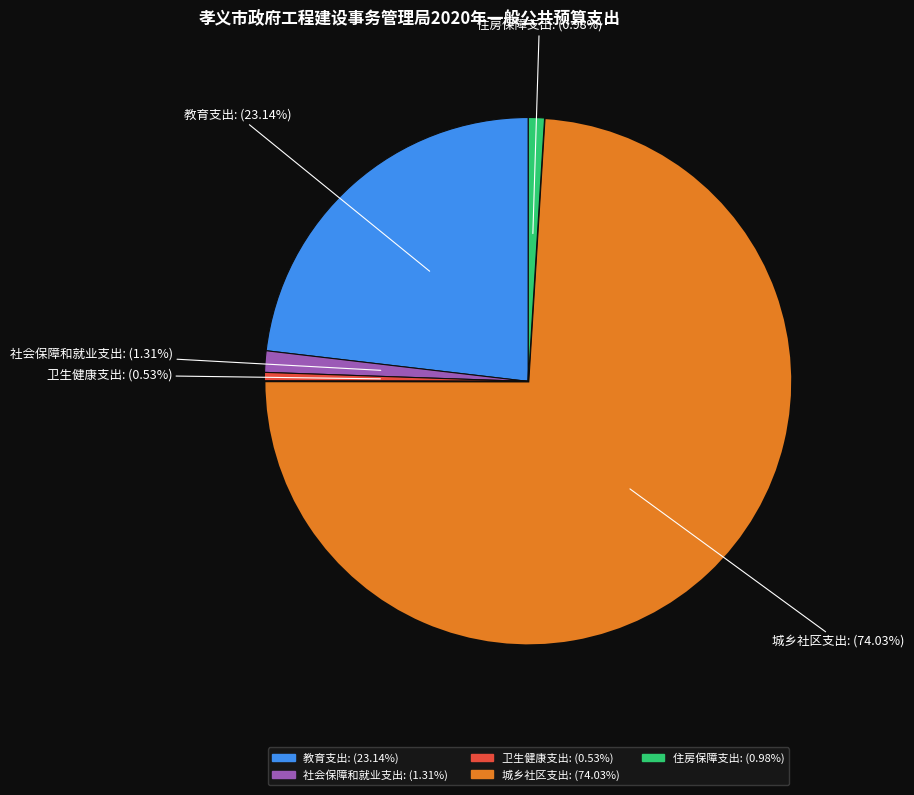

The 教育支出 slice represents 23% of the pie. True or false?

True